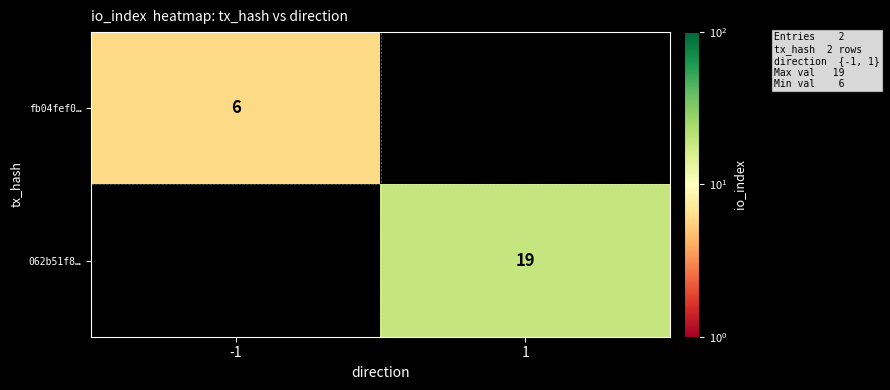

Is it true that 062b51f8… equals 10 at 1?

False